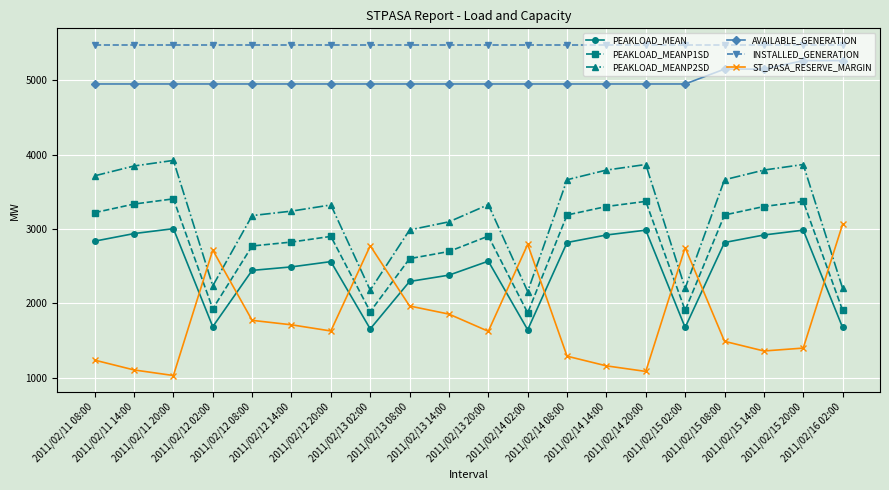

What is the value of the PEAKLOAD_MEAN point at the 1st from the left?

2835